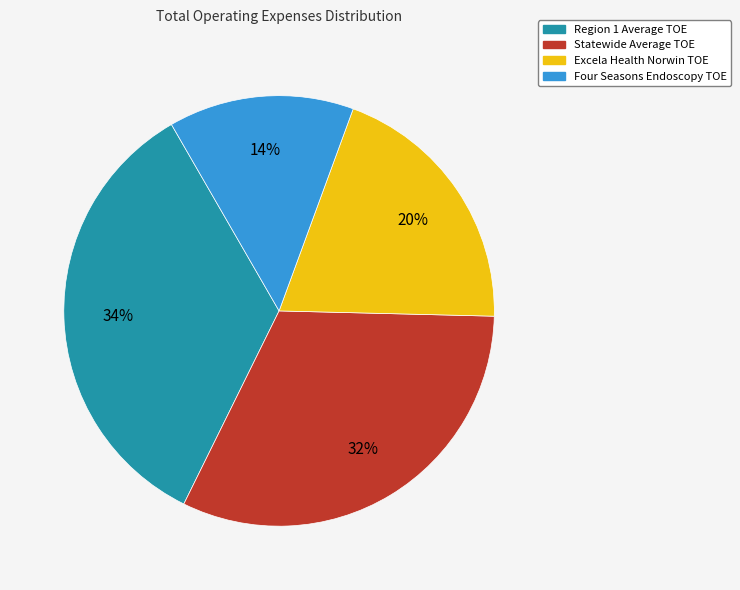

To the nearest percent, what is the difference between the largest and smallest slice percentages?

20%